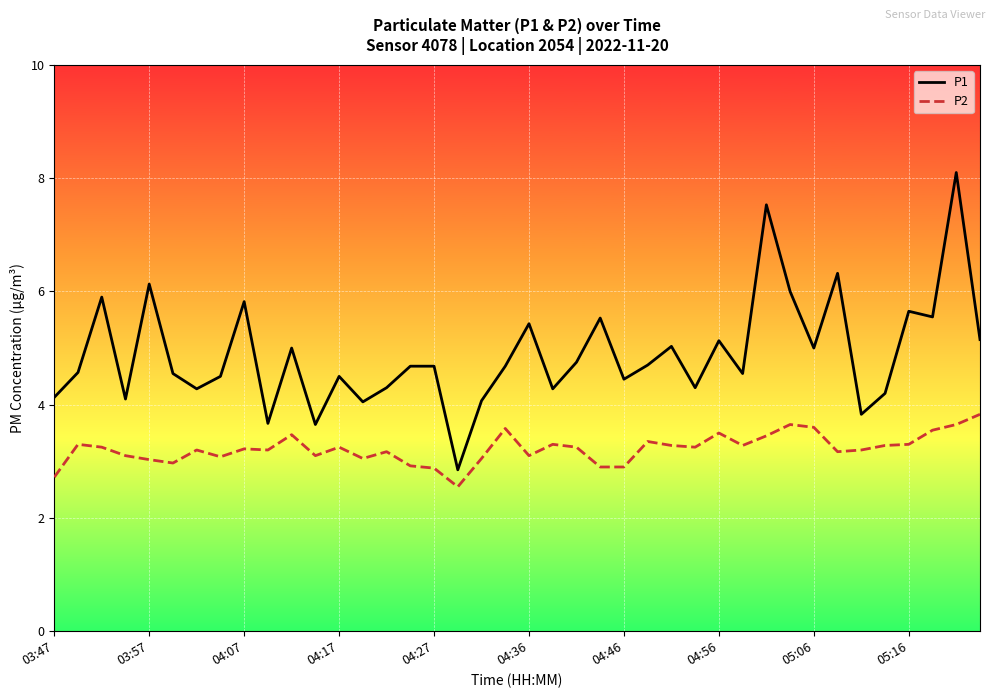

What is the difference between the maximum and minimum values in the P2 series?

1.3